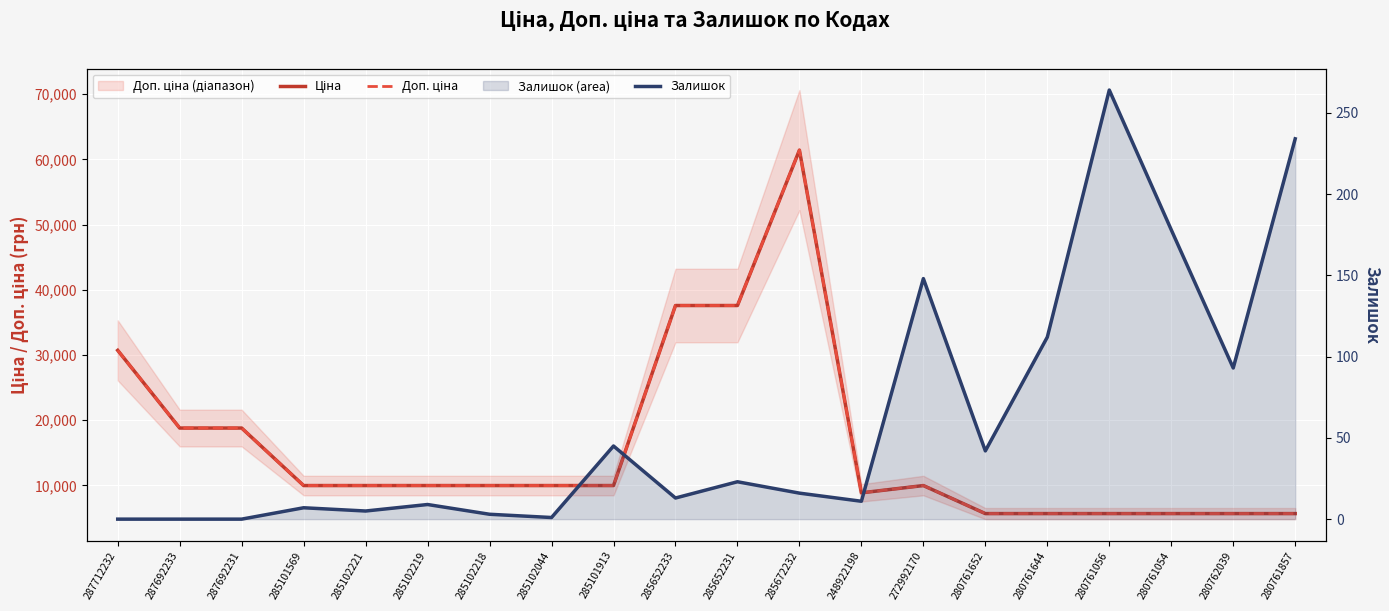

What is the value of the Доп. ціна point at the 7th from the left?

9975.0